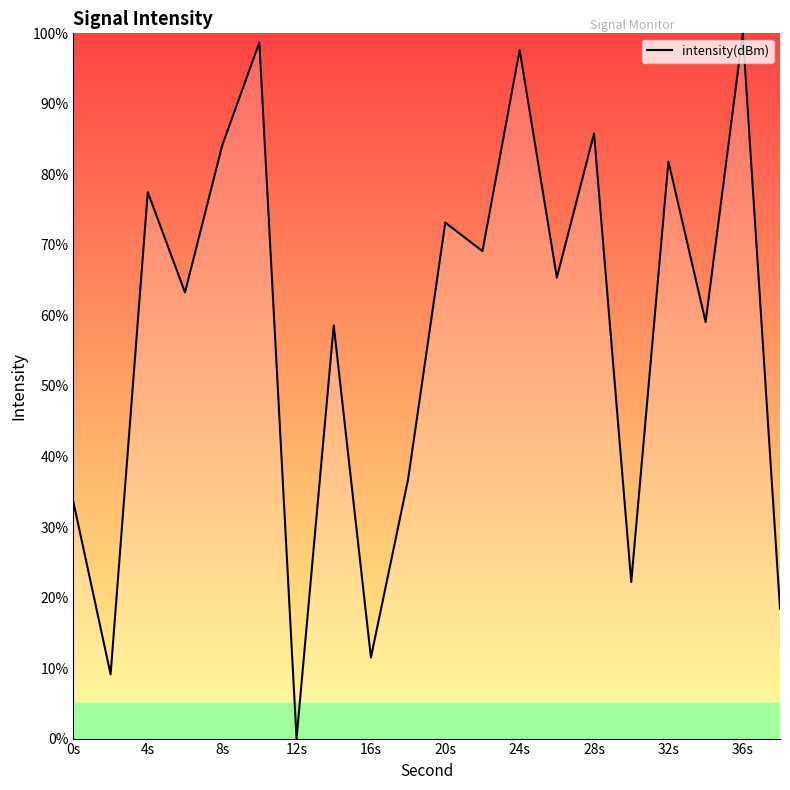

What is the sum of all values?

1145.6